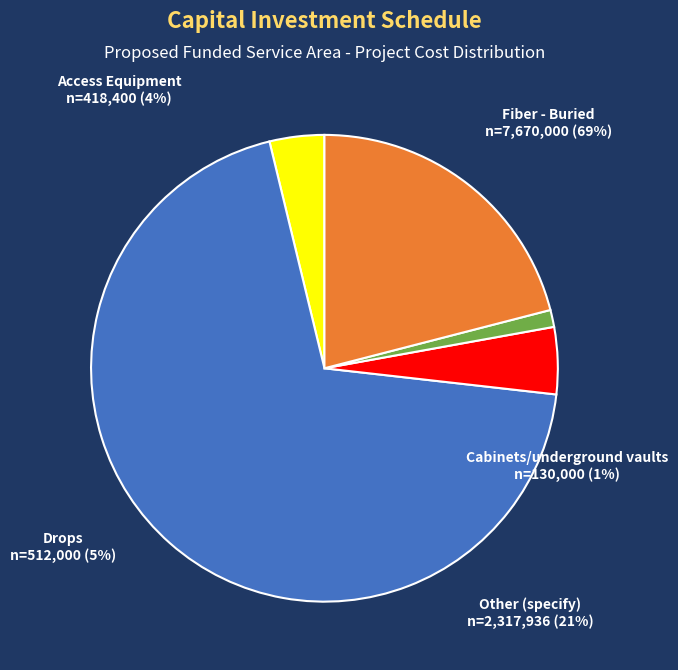

Does Fiber - Buried represent more than half of the total?

Yes